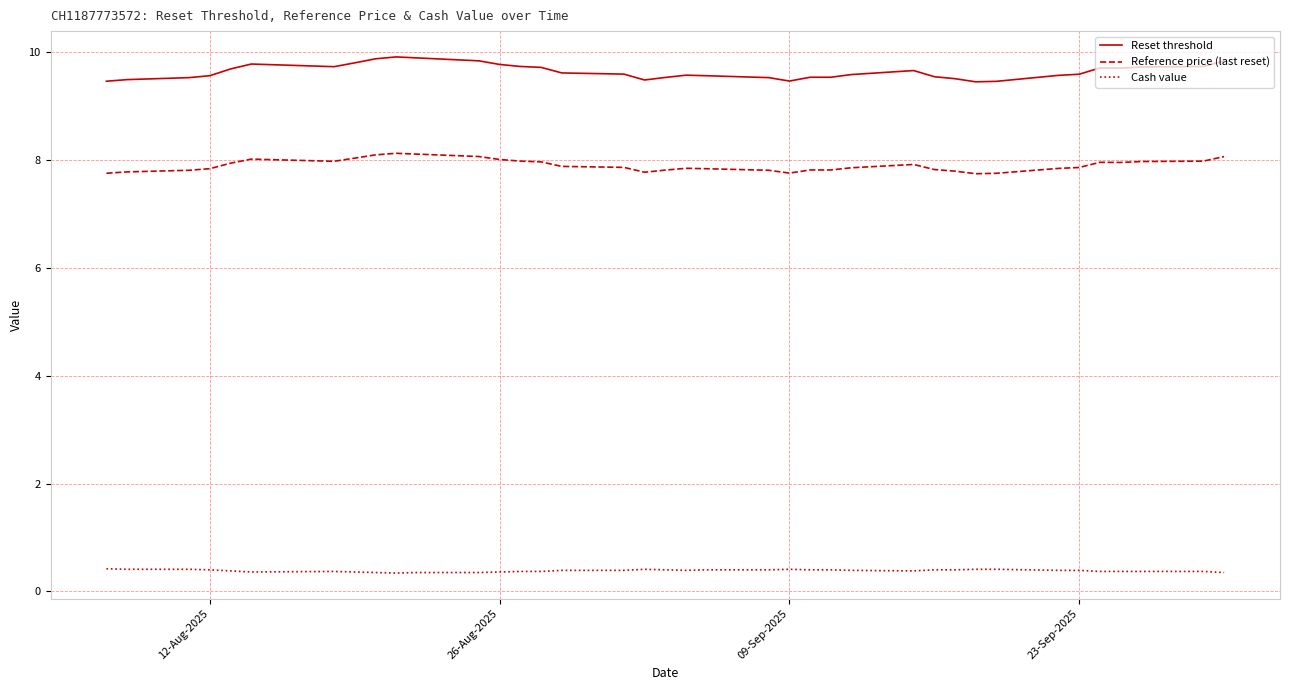

Which series has the largest range (max minus min)?

Reset threshold